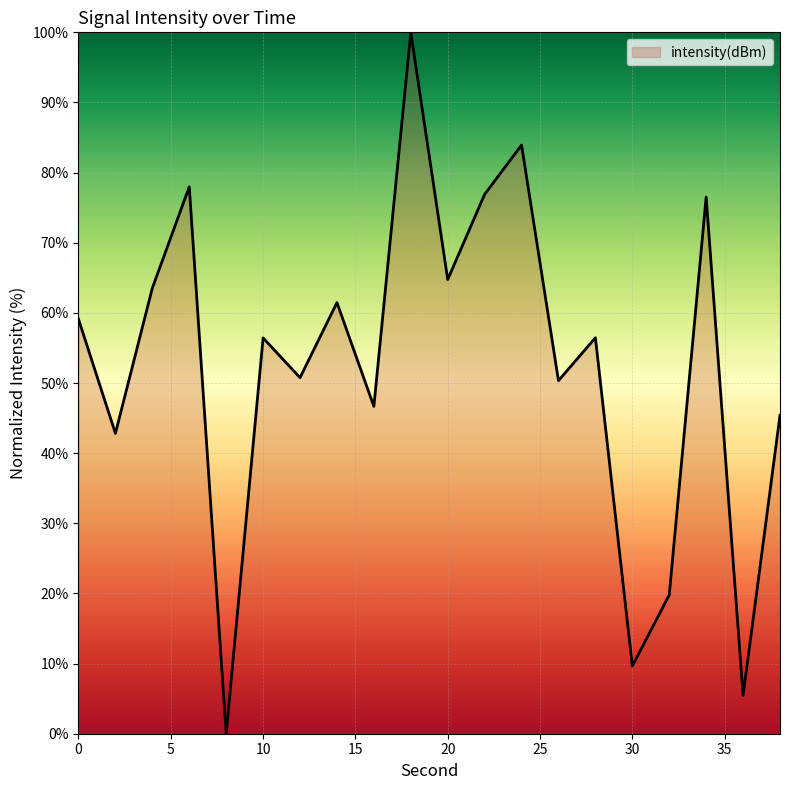

What is the difference between the maximum and minimum values?

100.0